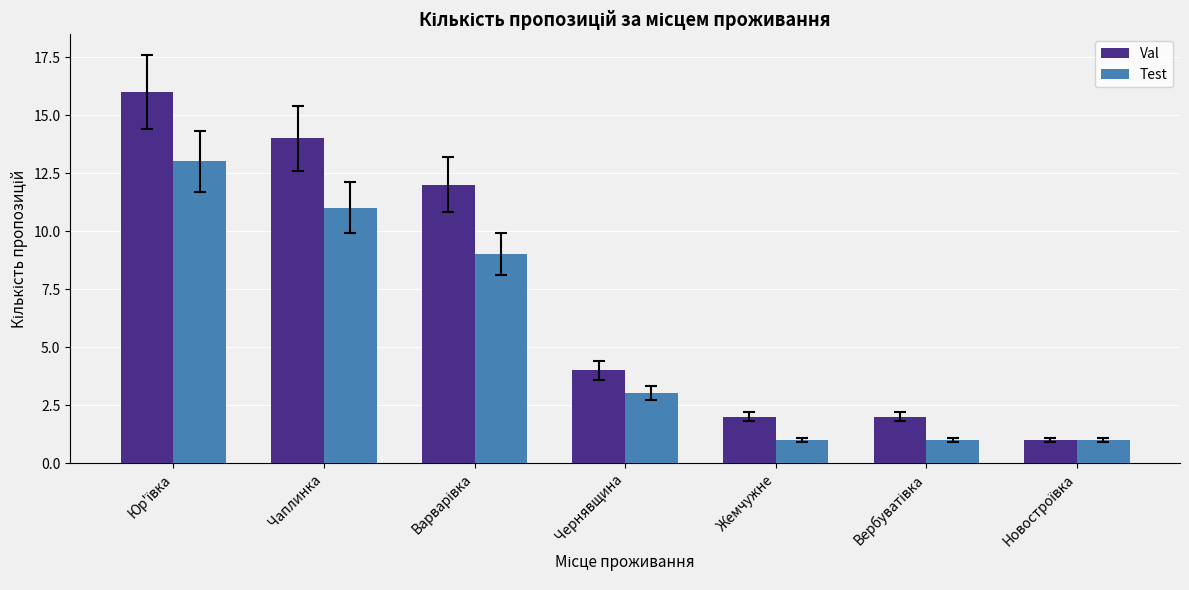

What are all the series names shown in the legend?

Val, Test